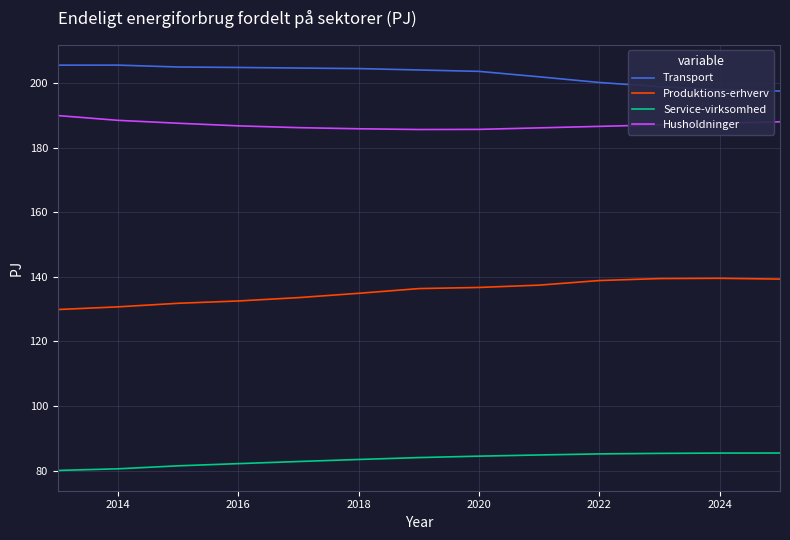

What is the highest value of the Transport series?

205.5